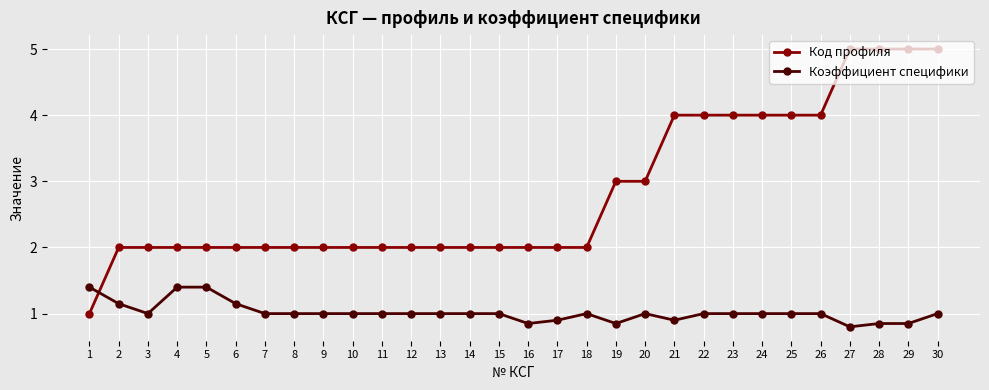

What is the average value of the Коэффициент специфики series?

1.0